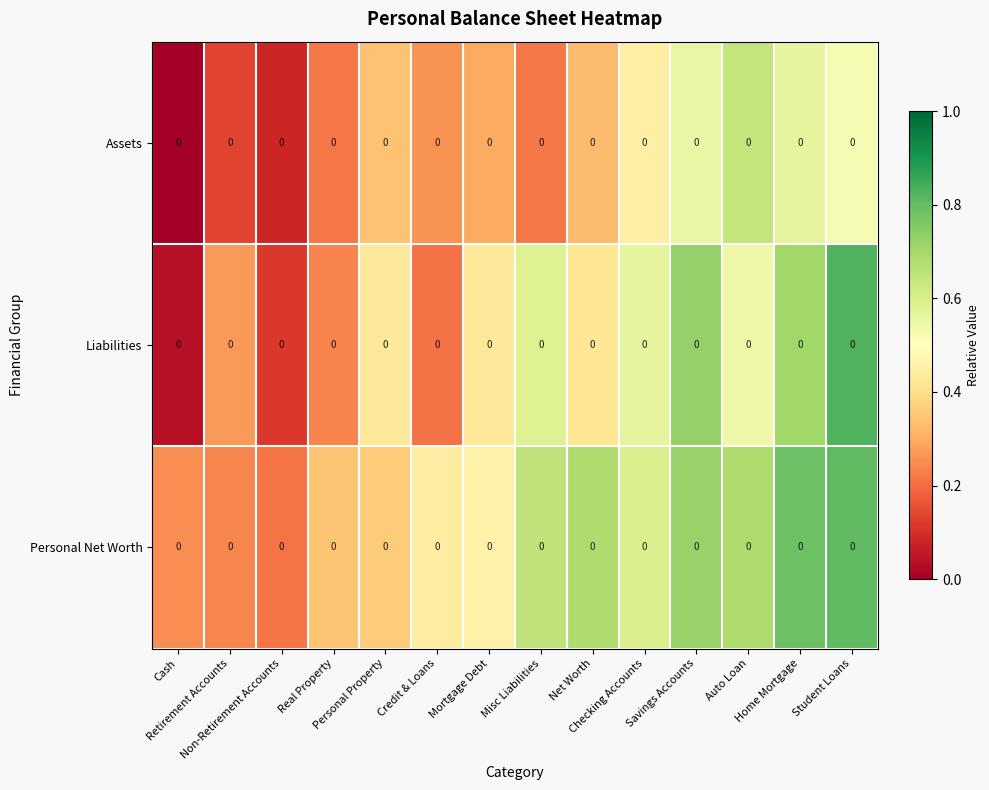

Which series has the largest range (max minus min)?

Liabilities